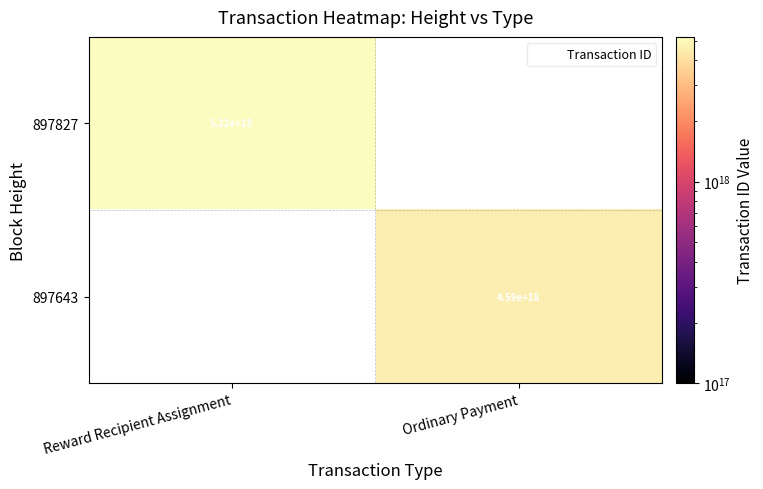

Is it true that 897827 equals 9261744274729439232.0 at Reward Recipient Assignment?

False